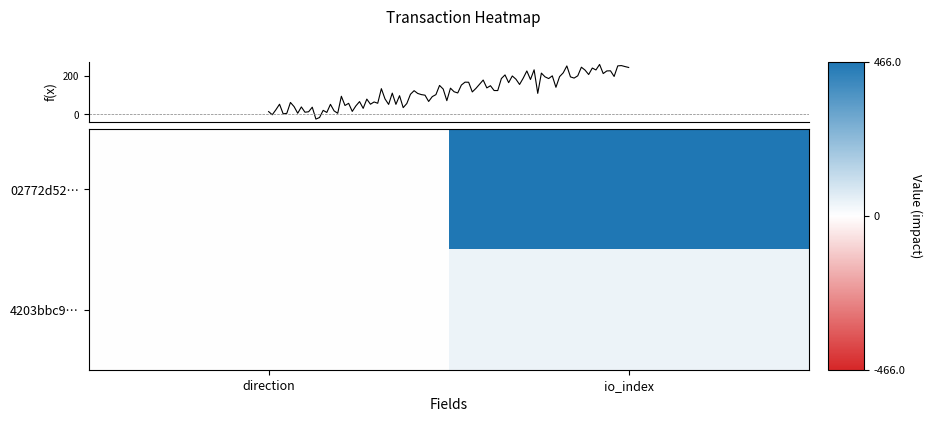

How many distinct data groups are displayed?

2